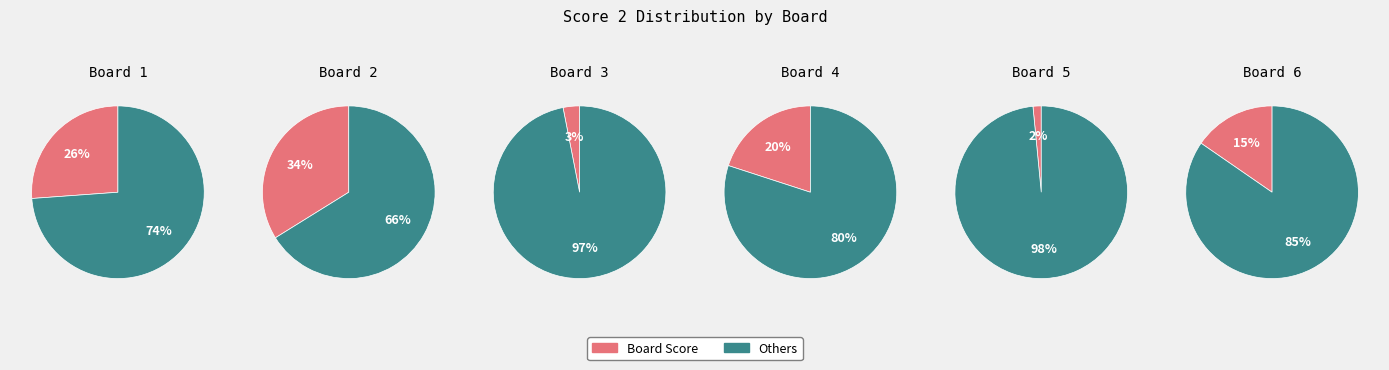

Does 5 represent more than half of the total?

No